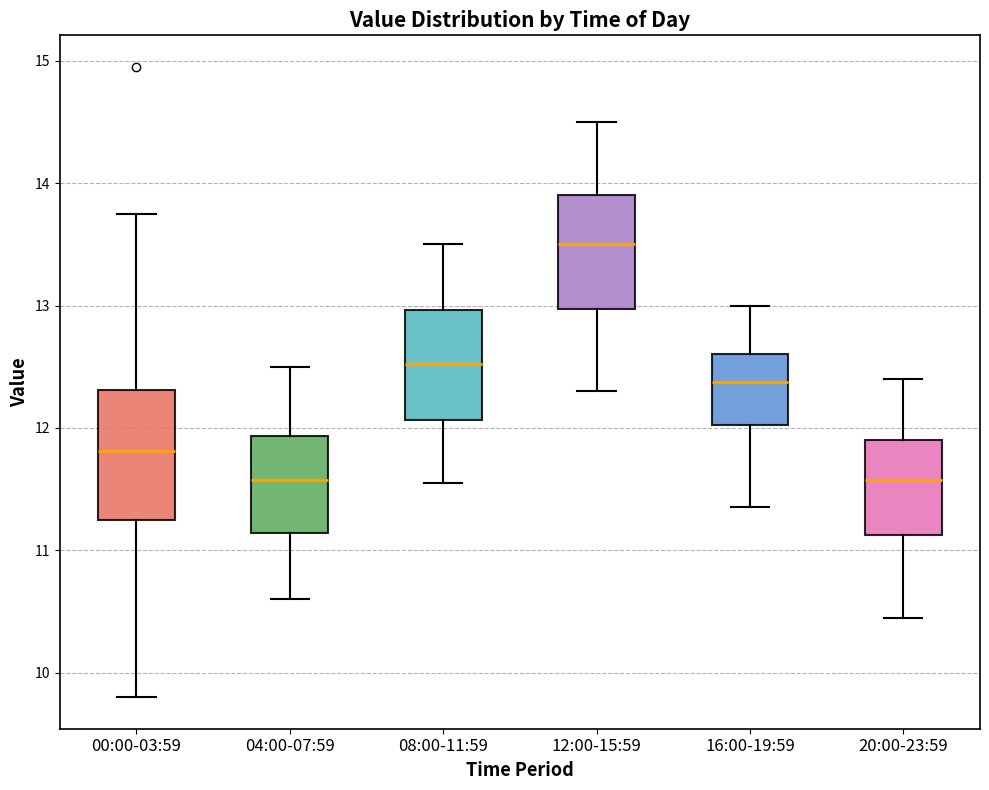

Where does the lower whisker of the box for 20:00-23:59 end on the y-axis? The values are not printed on the chart, so give them approximately, as read against the axis.

10.5